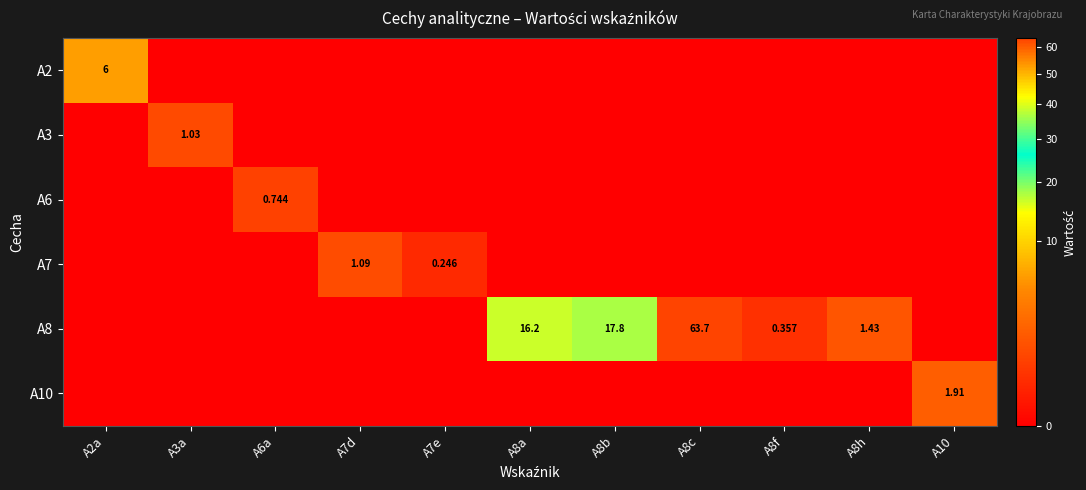

Rank the series by their maximum value, from lowest to highest.

A6, A3, A7, A10, A2, A8